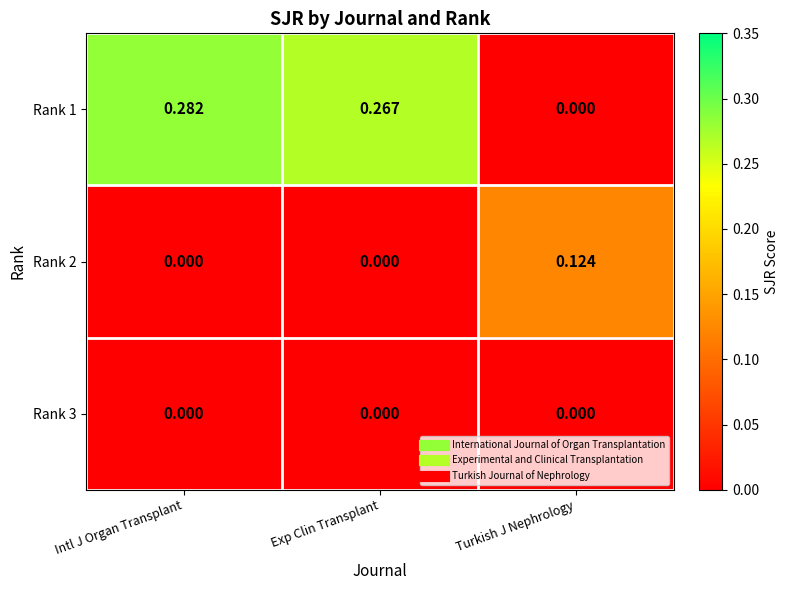

At which category is the sum across all series the highest?

Intl J Organ Transplant